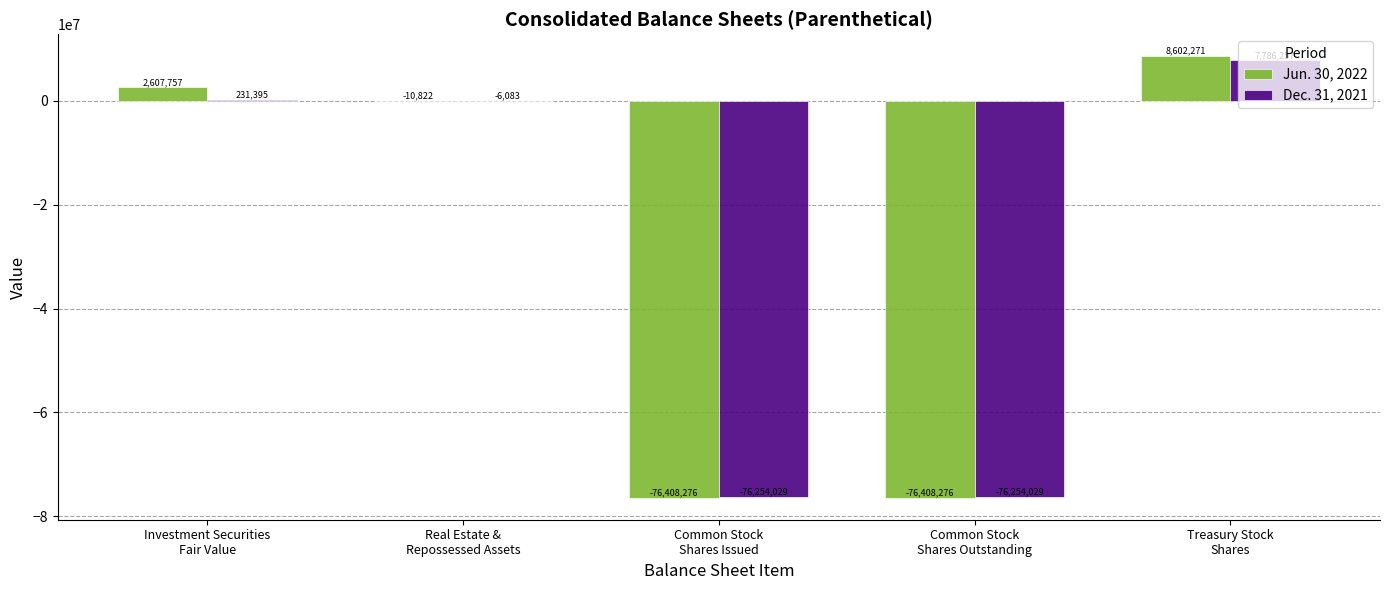

Does the chart contain stacked bars?

No